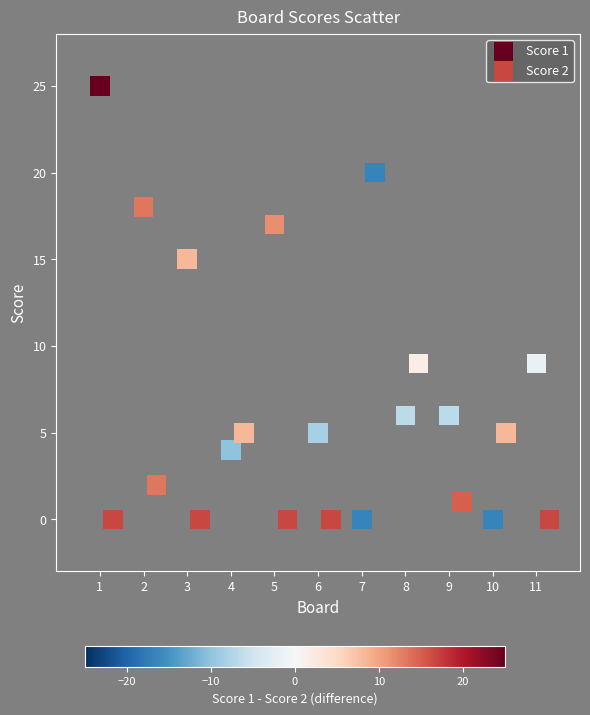

Which series contains the highest Y value?

Score 1